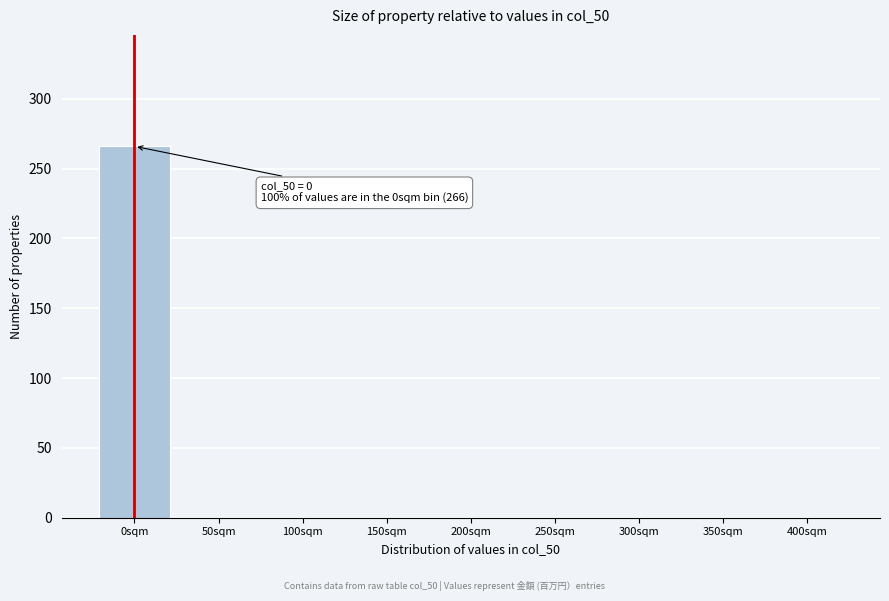

Reading right to left, extract all data points from this chart.

400sqm=0	350sqm=0	300sqm=0	250sqm=0	200sqm=0	150sqm=0	100sqm=0	50sqm=0	0sqm=266